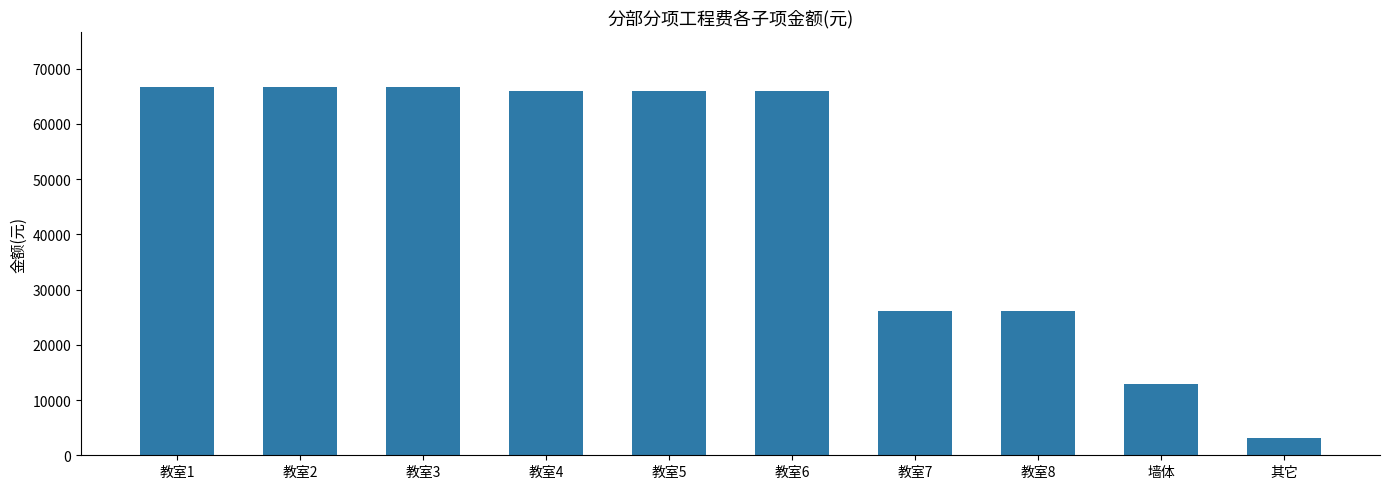

What is the minimum value shown in the chart?

3093.4